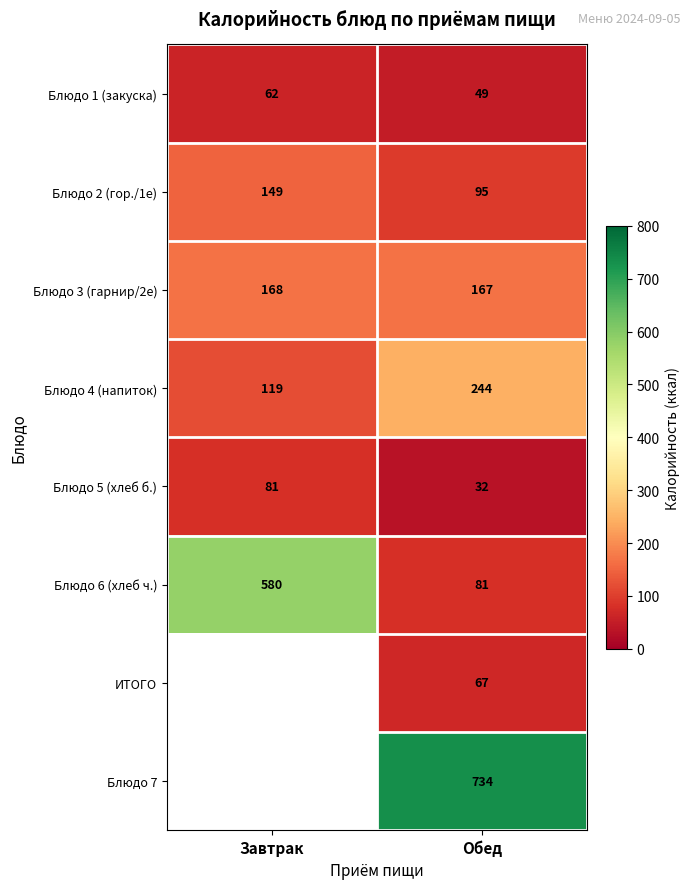

How many Блюдо 5 (хлеб б.) values are between 32 and 81?

2